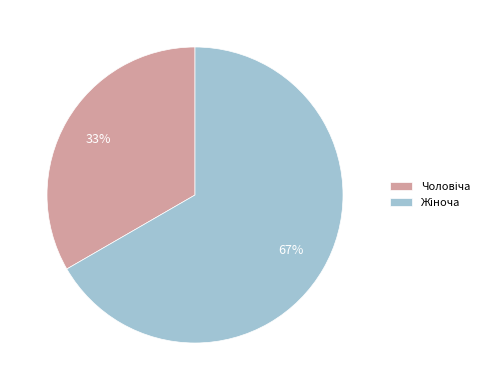

To the nearest percent, what is the average slice percentage?

50%